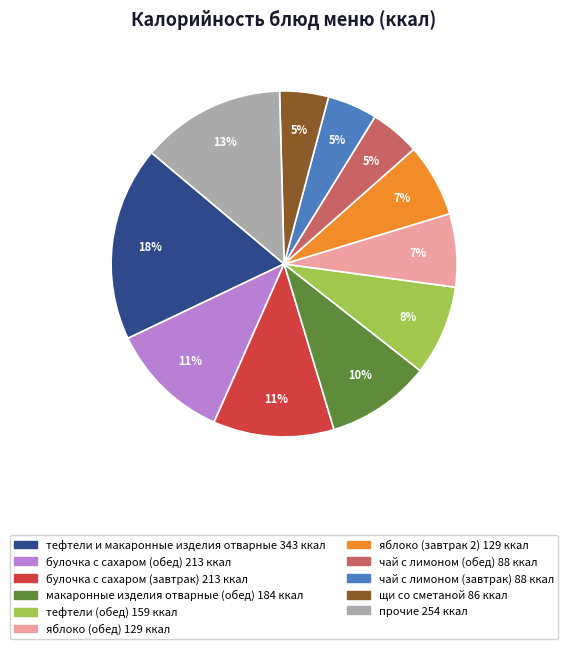

How many segments does this pie chart have?

11